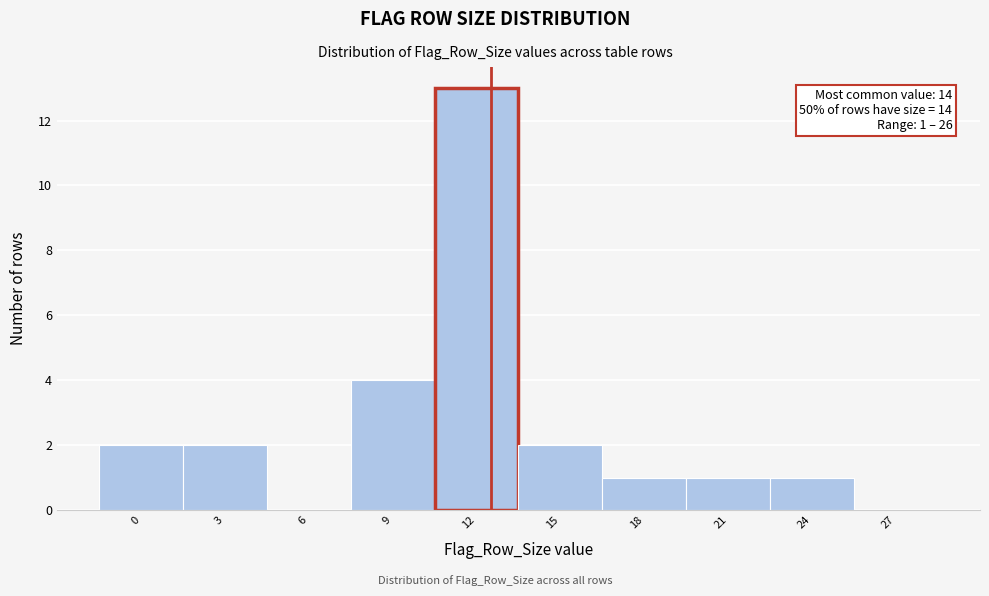

Reading right to left, transcribe all the data shown in this chart.

27=0	24=1	21=1	18=1	15=2	12=13	9=4	6=0	3=2	0=2